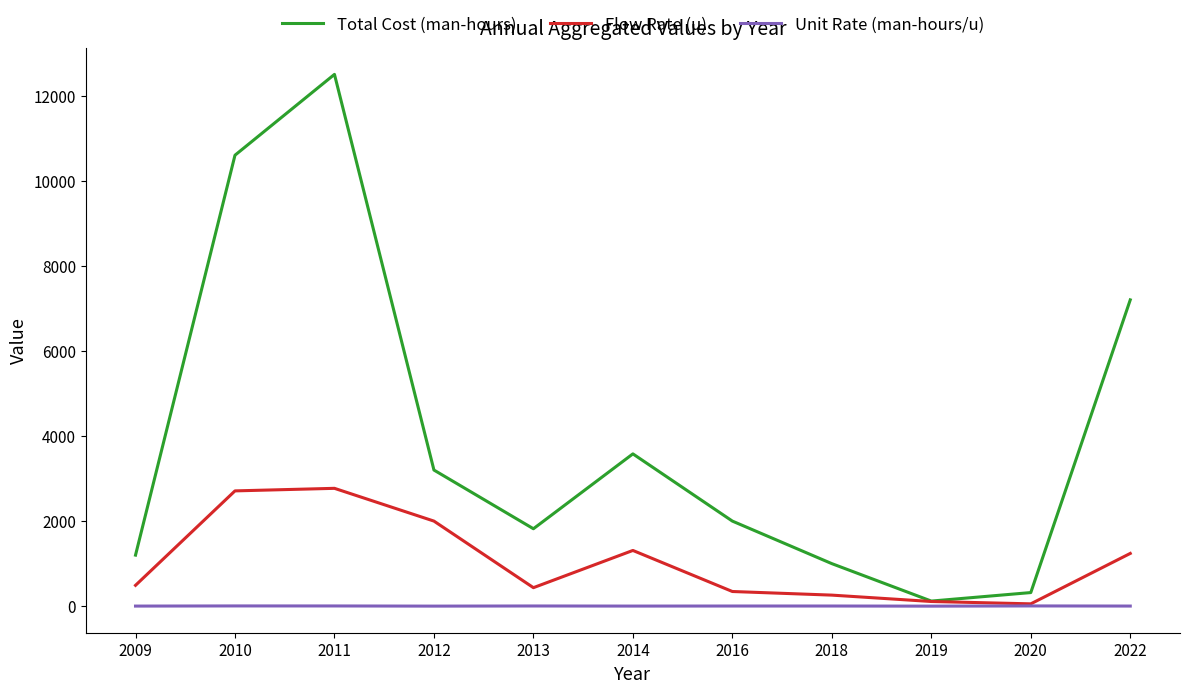

Is it true that Unit Rate (man-hours/u) equals 2.4 at 2014?

True